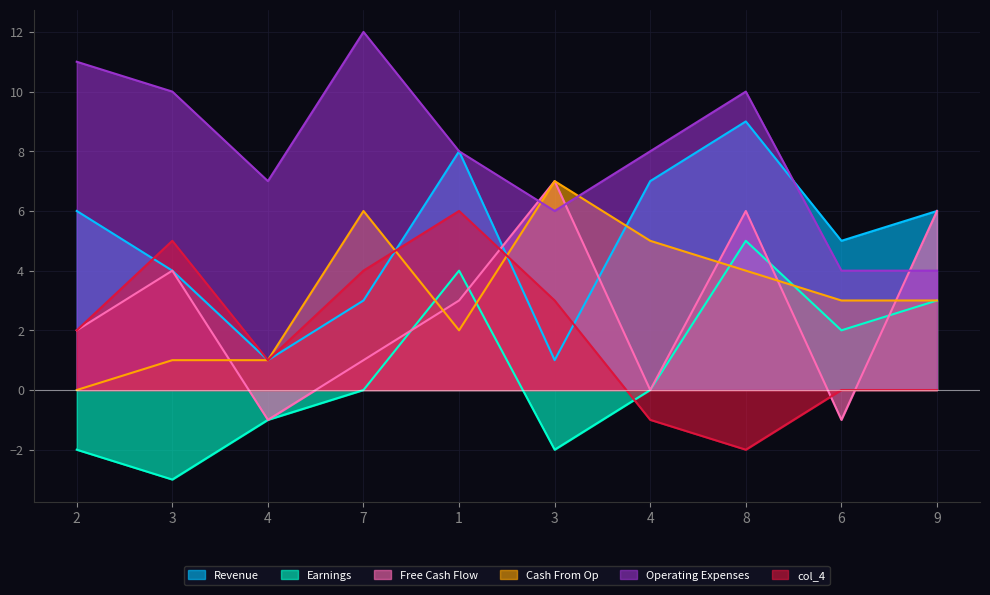

What is the label of the 9th point from the left?

6